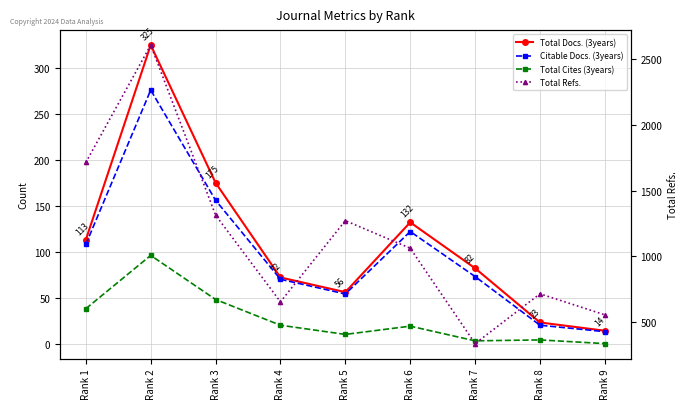

Reading left to right, transcribe all the data shown in this chart.

Total Docs. (3years): 113	325	175	72	56	132	82	23	14
Citable Docs. (3years): 108	276	156	70	54	122	73	20	13
Total Cites (3years): 38	96	48	20	10	19	3	4	0
Total Refs.: 1714	2608	1313	653	1271	1061	335	714	554